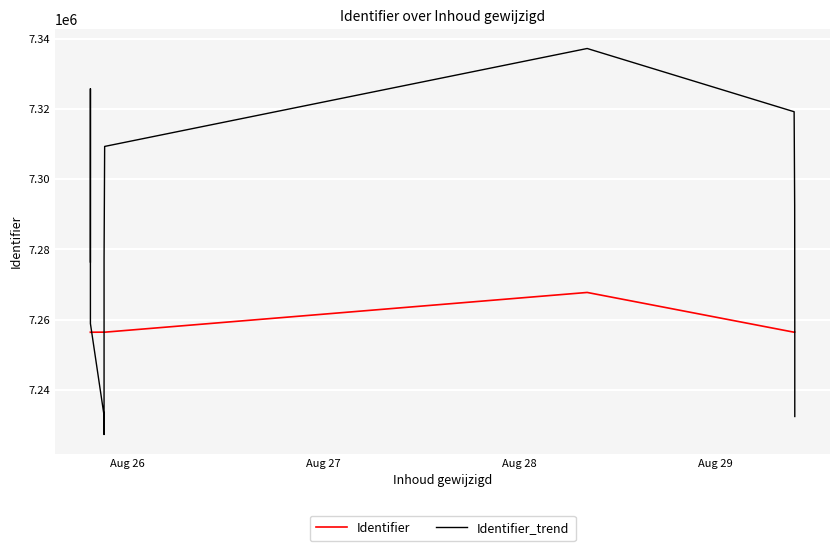

How many data points in Identifier_trend are above 7292398?

8